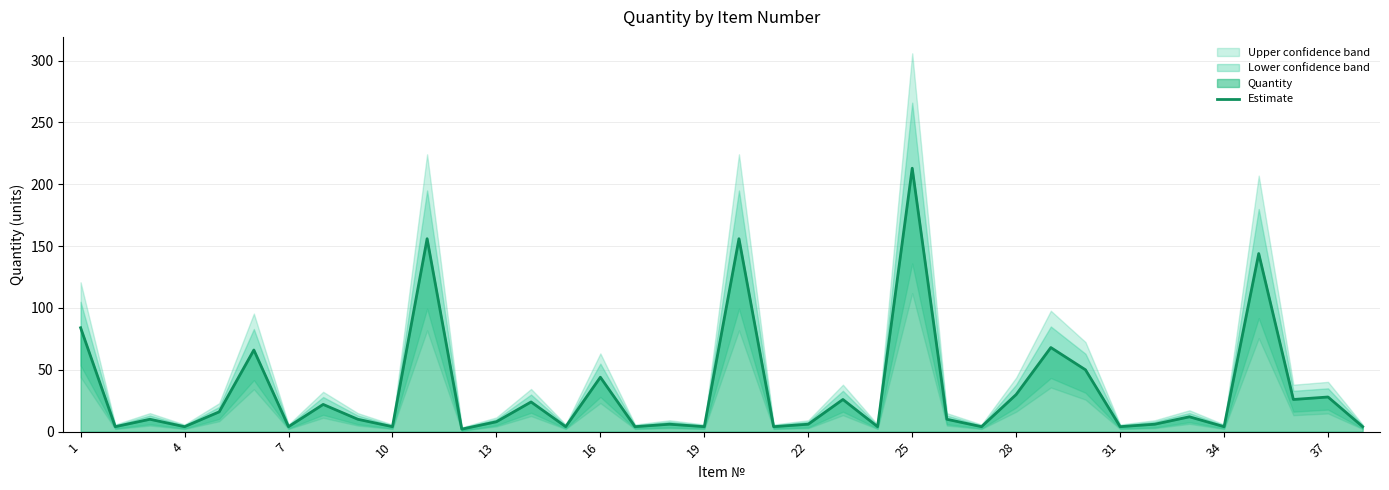

At which label is the value closest to 107?

1